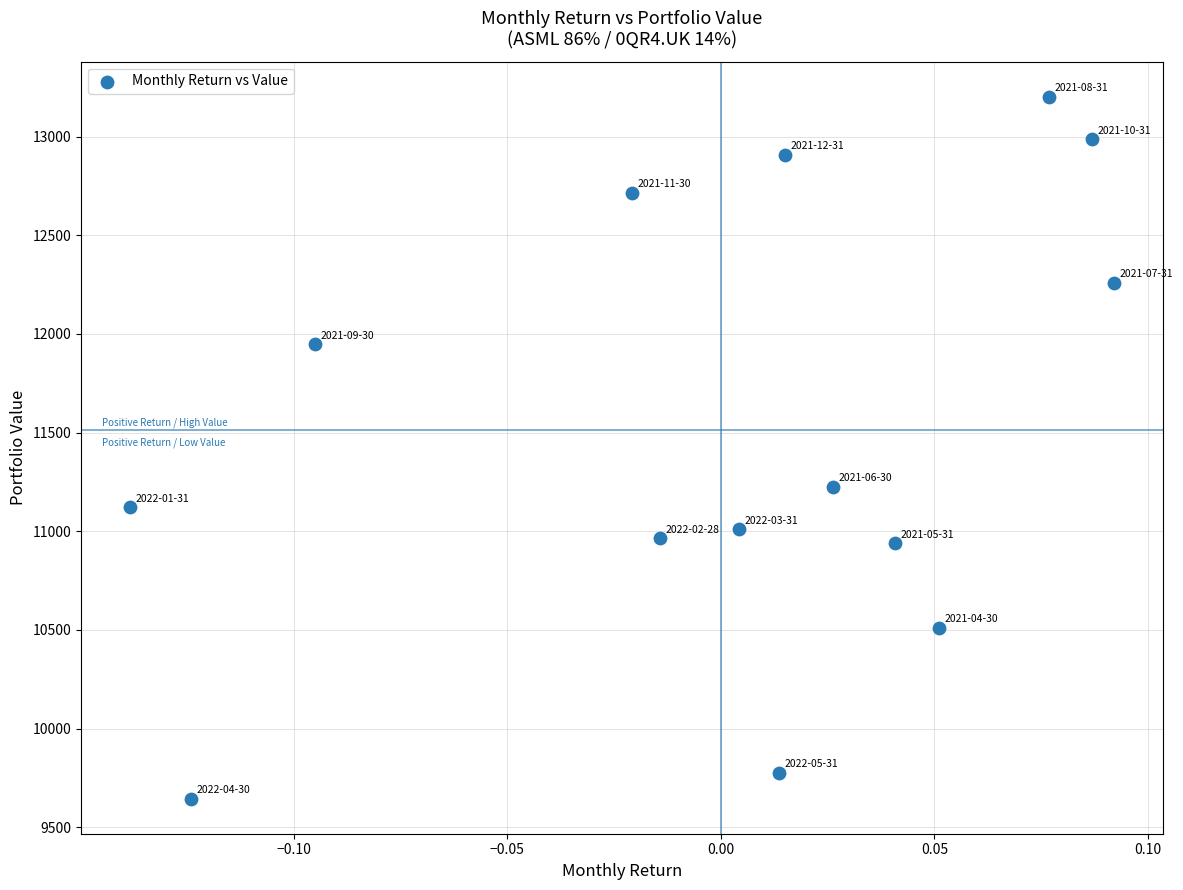

What Y value in the scatter plot is closest to 11423?

11226.0